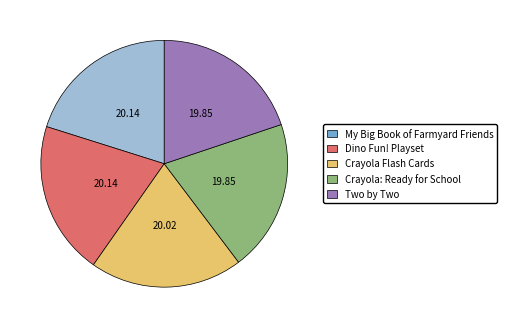

Is there a majority slice in this chart?

No